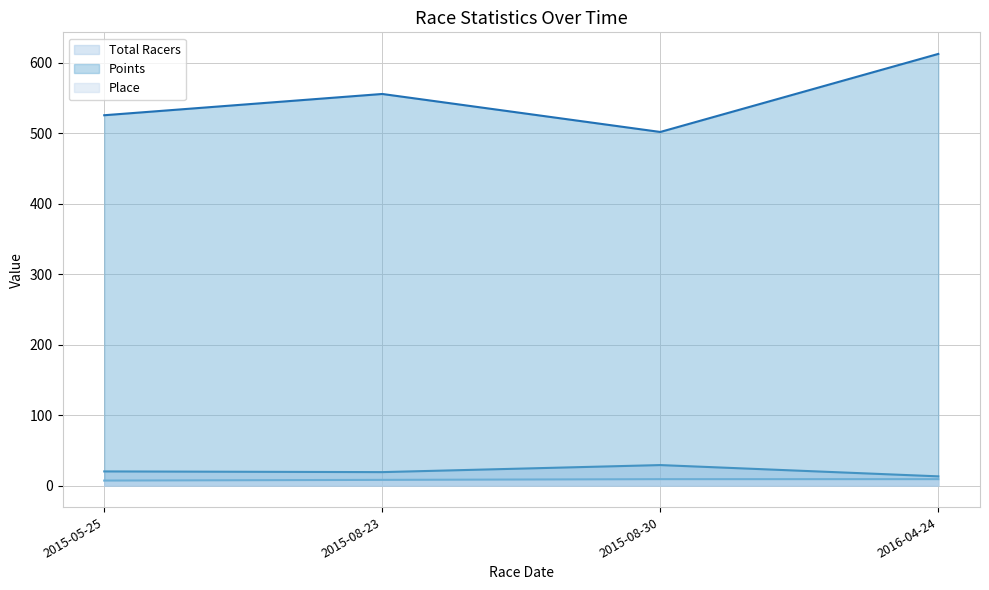

At which category is the sum across all series the highest?

2016-04-24